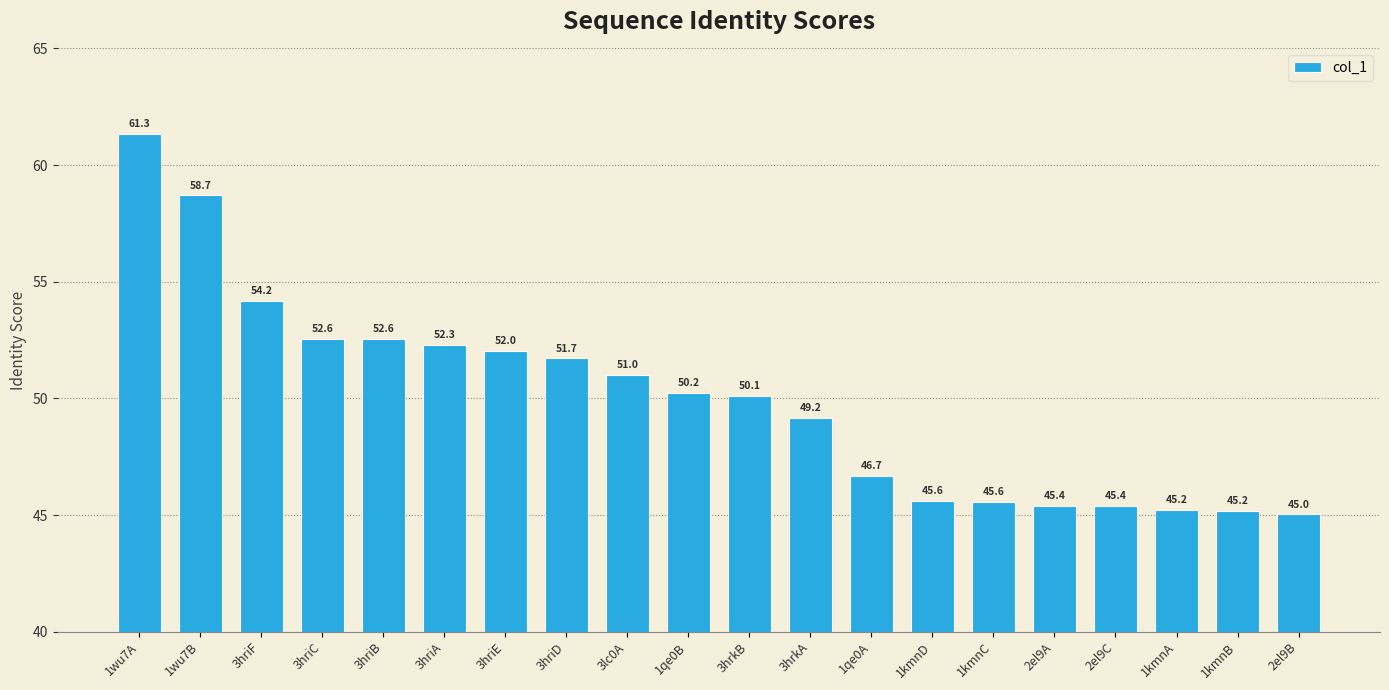

Approximately how many times larger is the value at 3hriC compared to 1kmnC?

1.2